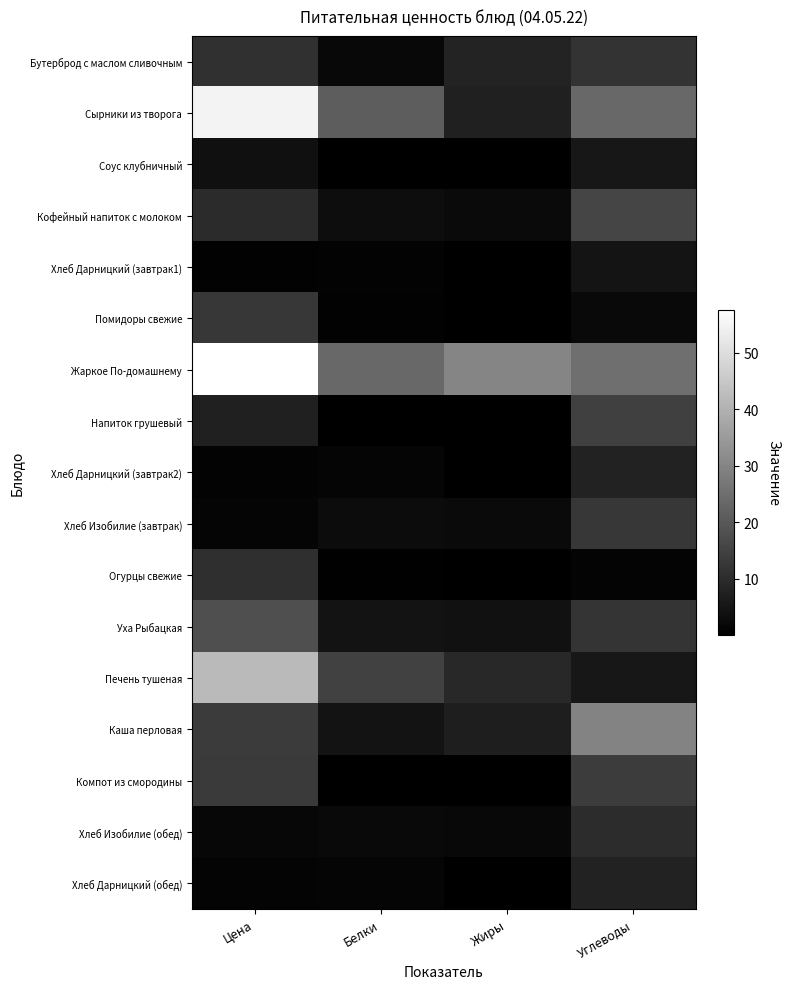

Between Белки and Жиры, which is larger?

Жиры